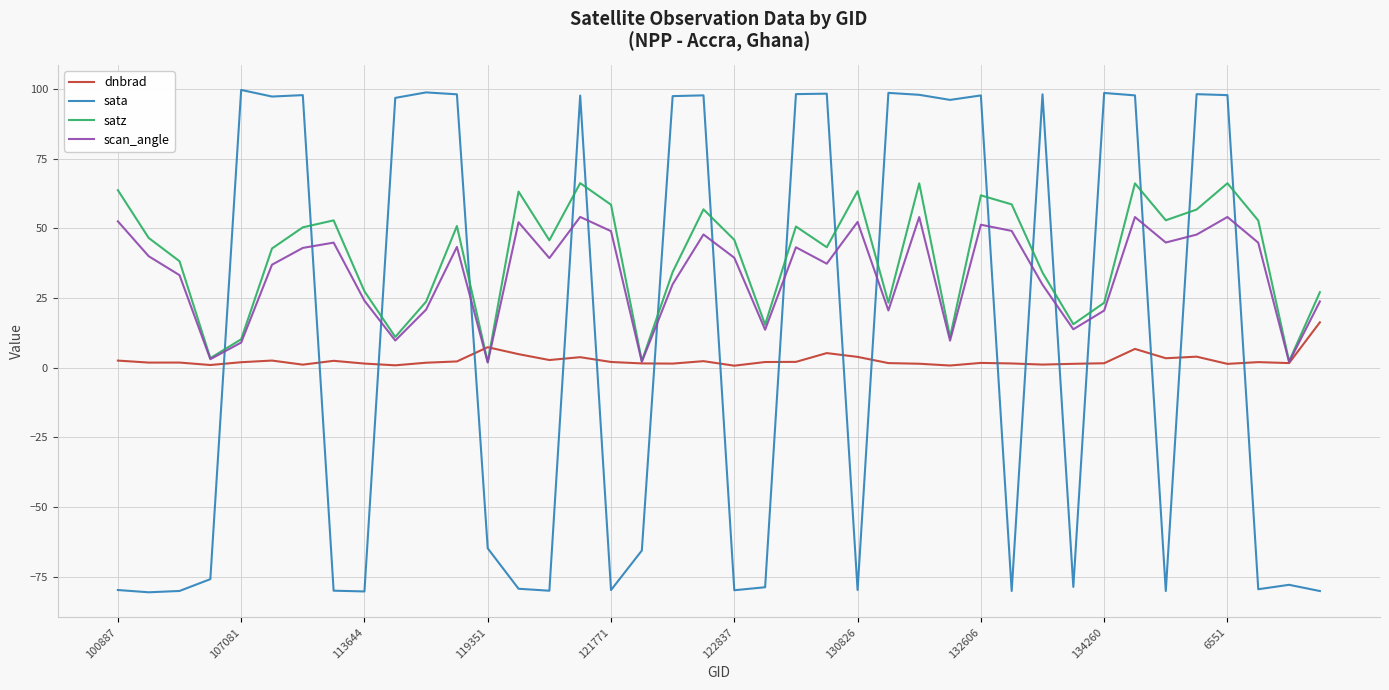

What is the greatest value displayed?

99.6